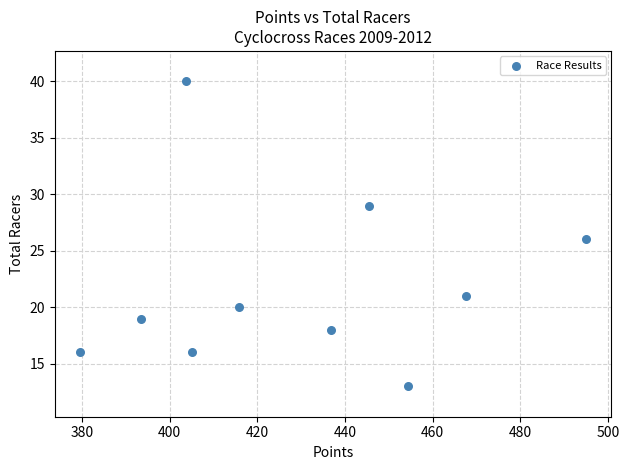

What is the range of Y values (max minus min)?

27